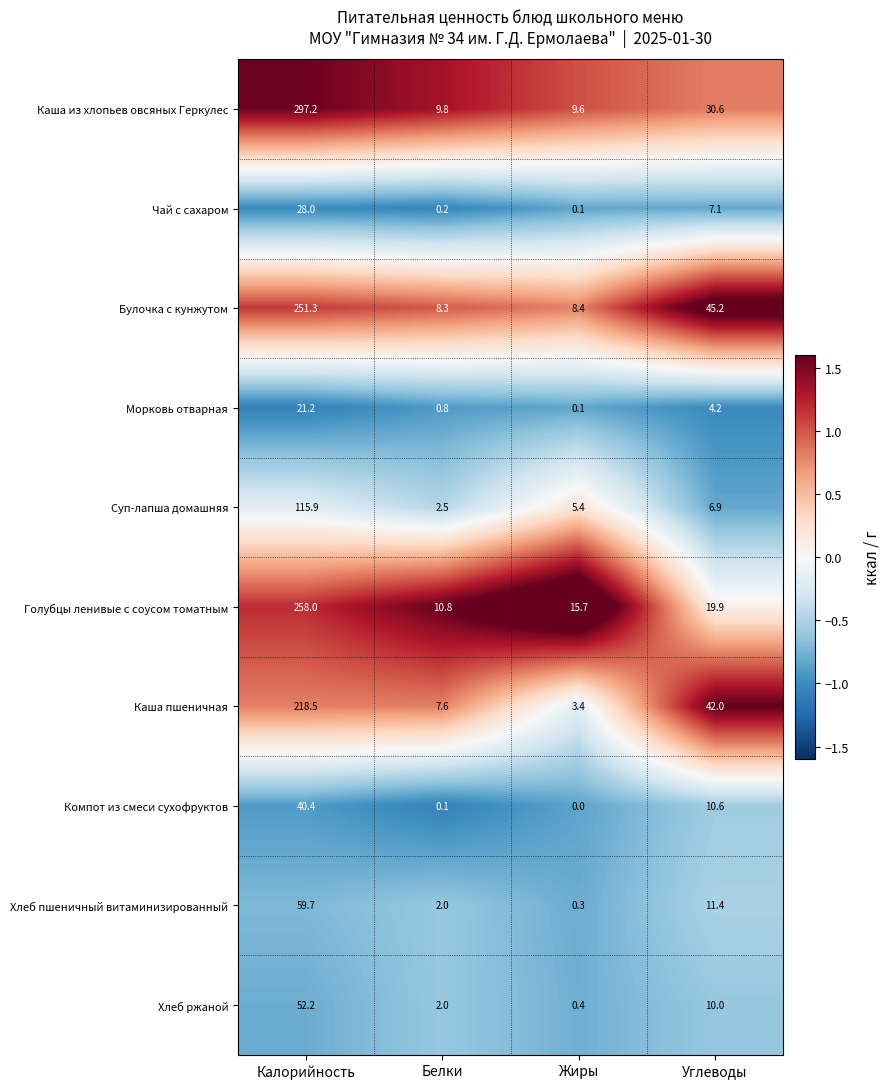

Which label corresponds to the largest value in the chart?

Калорийность